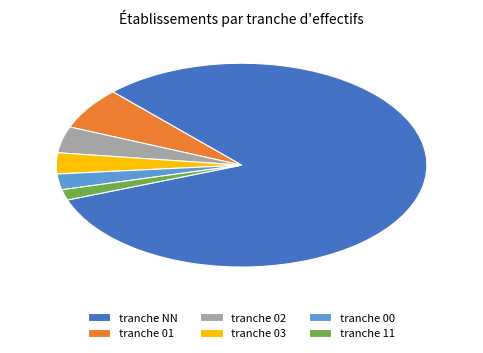

Count the number of slices in the pie.

6